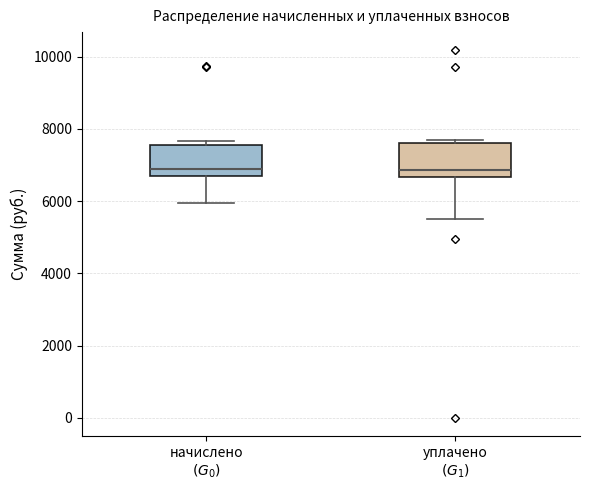

Where is the lower edge of the box for начислено $(G_0)$ on the y-axis? The values are not printed on the chart, so give them approximately, as read against the axis.

6800